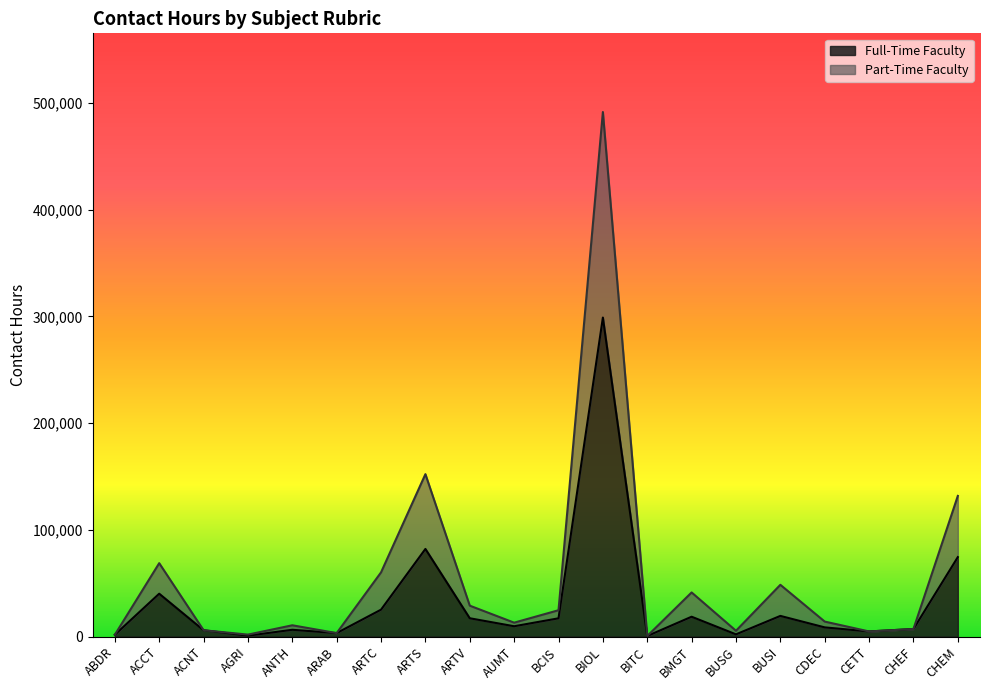

Where is Part-Time Faculty nearest to the value 246032?

ARTS